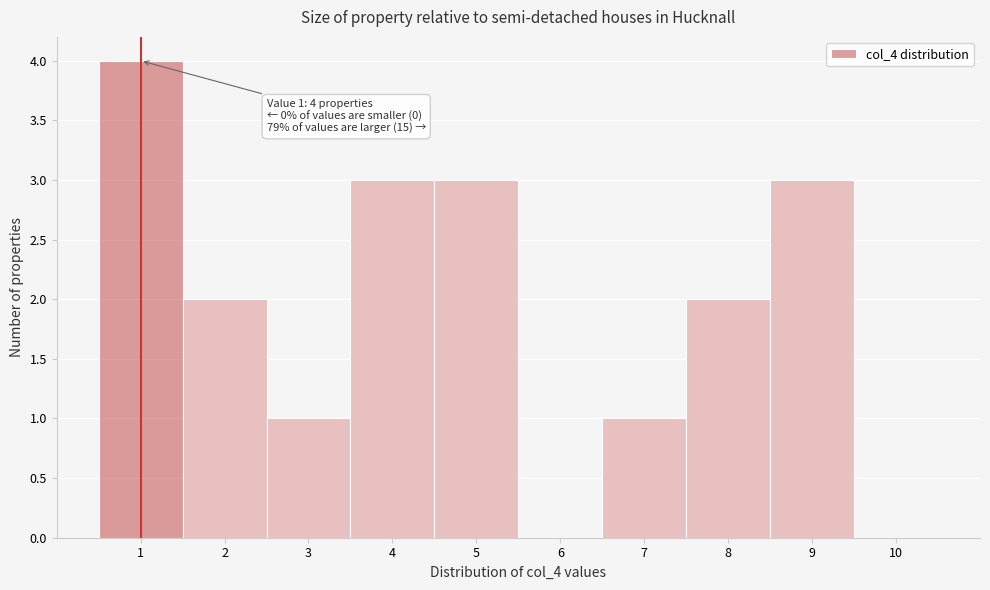

Over which range of the x-axis is the bar tallest?

0.5 to 1.5